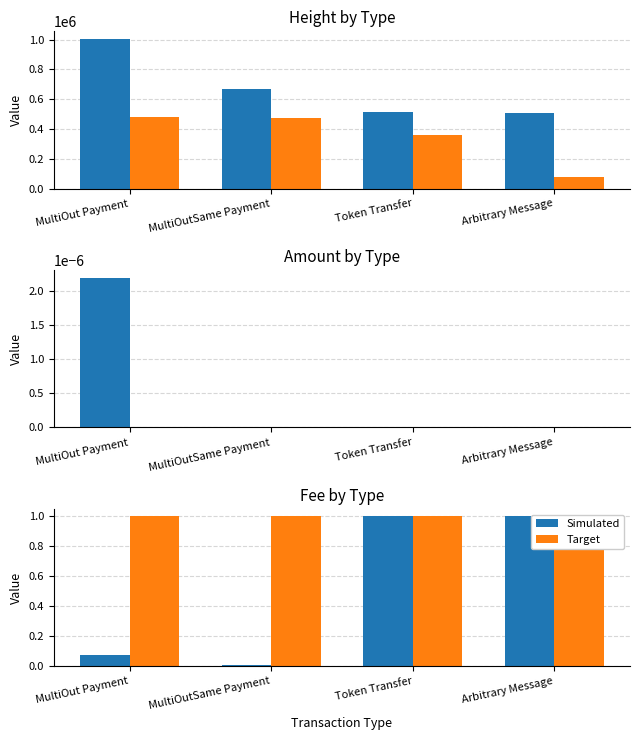

Reading right to left, transcribe all the data shown in this chart.

Simulated: Arbitrary Message=1.0	Token Transfer=1.0	MultiOutSame Payment=0.0	MultiOut Payment=0.1
Target: Arbitrary Message=1.0	Token Transfer=1.0	MultiOutSame Payment=1.0	MultiOut Payment=1.0